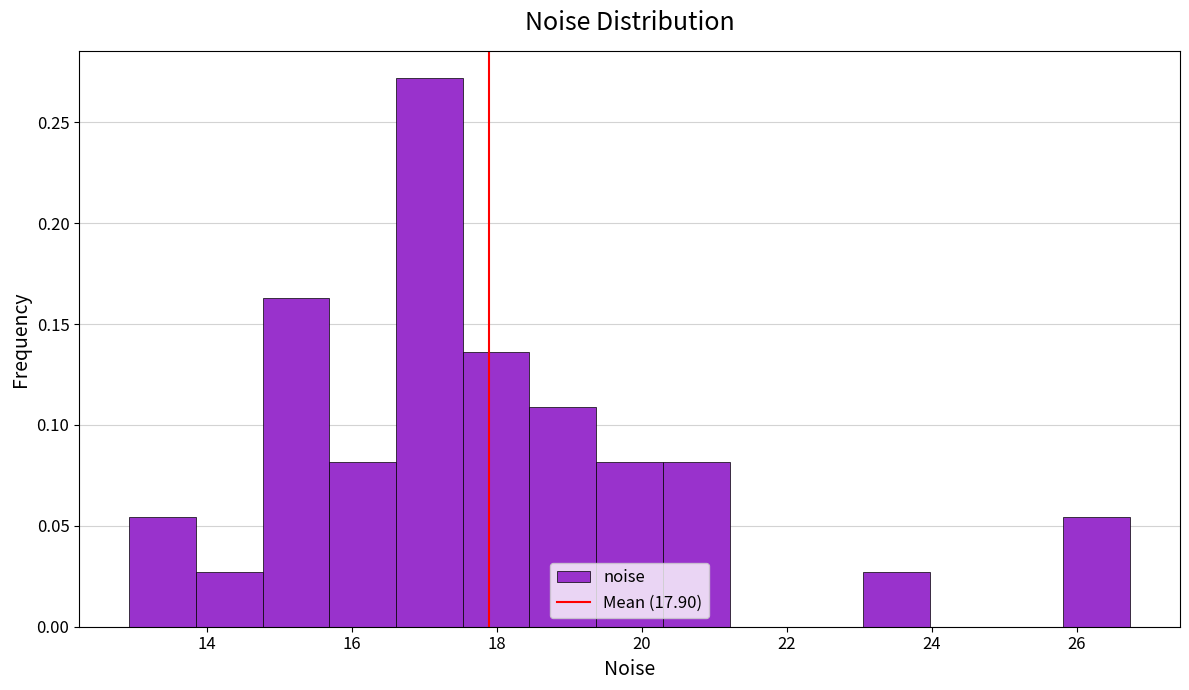

Which range on the x-axis has the tallest bar?

16.6 to 17.6